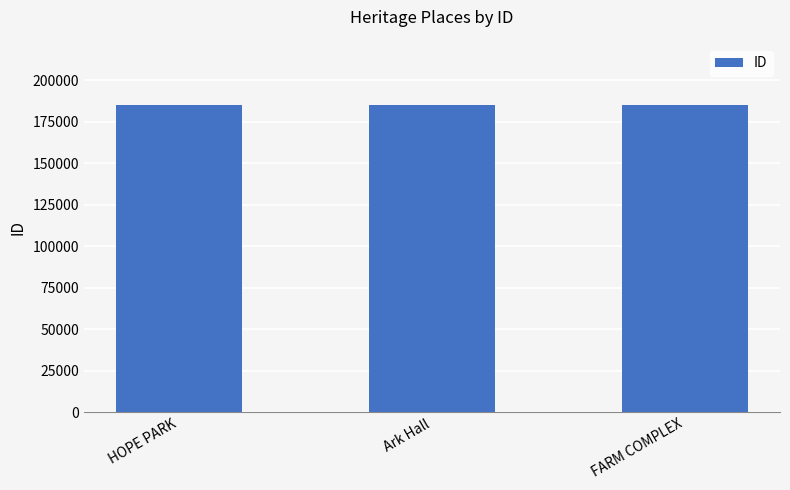

What is the approximate value at FARM COMPLEX?

184965